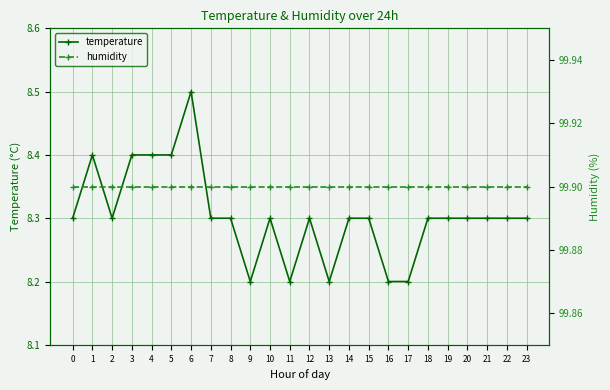

Does the chart have visible grid lines?

Yes